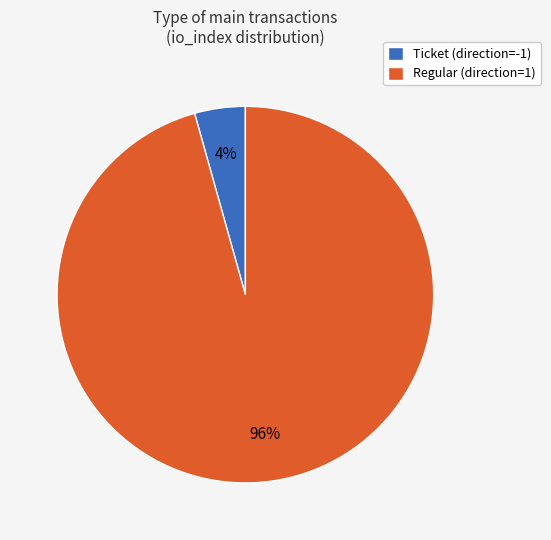

Which slice represents more than half of the pie?

Regular (direction=1)